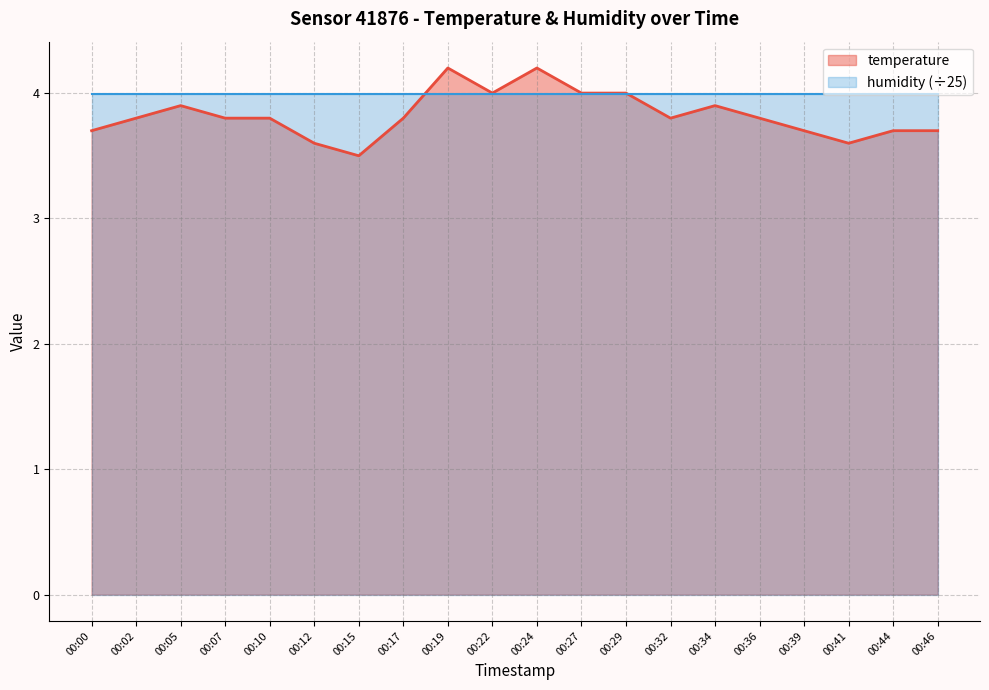

What is the value of the 6th point from the left?

3.6